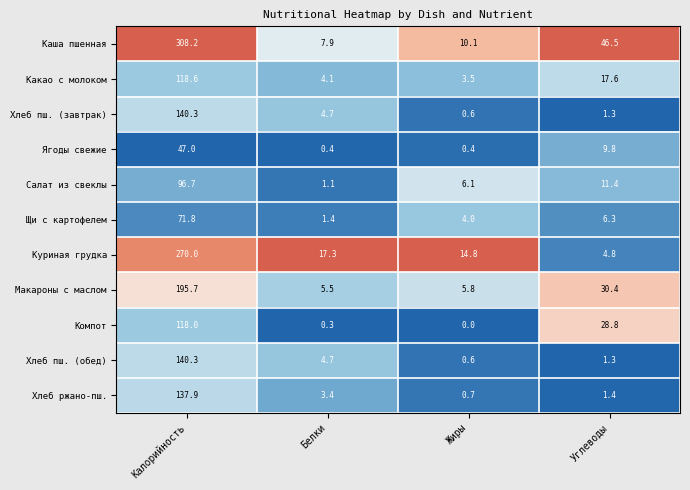

At how many categories does at least one series exceed 0?

4